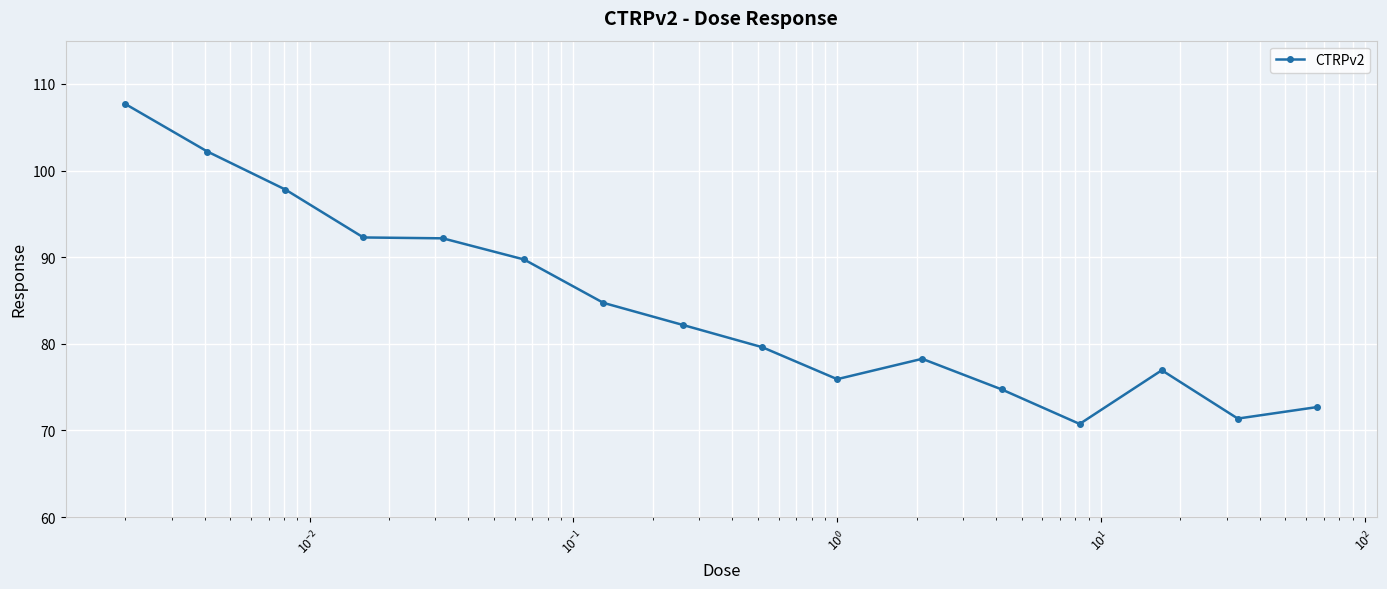

True or false: there are more than 1 points higher than both neighbors.

True